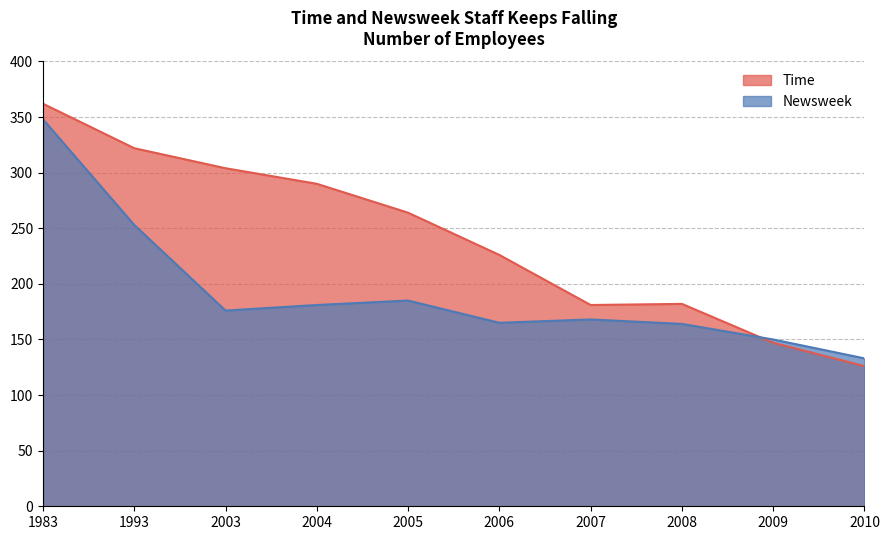

Does the chart have visible grid lines?

Yes